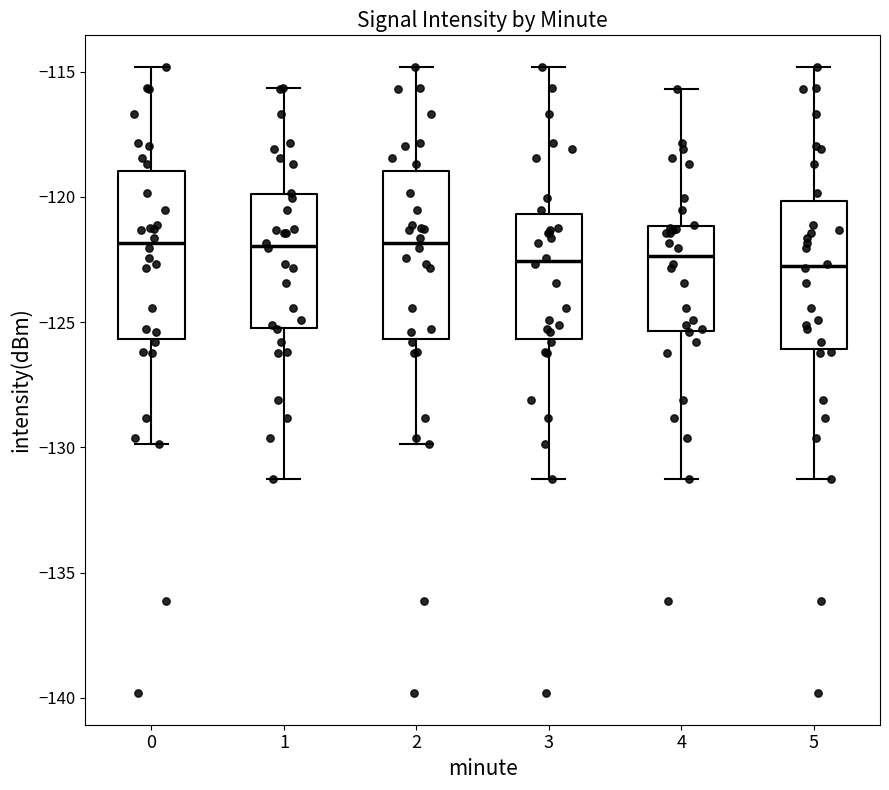

Reading left to right, read every box against the y-axis: the position of its median line, the range the box covers, and the ends of its whiskers. The values are not printed on the chart, so give them approximately, as read against the axis.

0: median -122.0, box -125.5 to -119.0, whiskers -130.0 to -115.0
1: median -122.0, box -125.0 to -120.0, whiskers -131.5 to -115.5
2: median -122.0, box -125.5 to -119.0, whiskers -130.0 to -115.0
3: median -122.5, box -125.5 to -120.5, whiskers -131.5 to -115.0
4: median -122.5, box -125.5 to -121.0, whiskers -131.5 to -115.5
5: median -123.0, box -126.0 to -120.0, whiskers -131.5 to -115.0